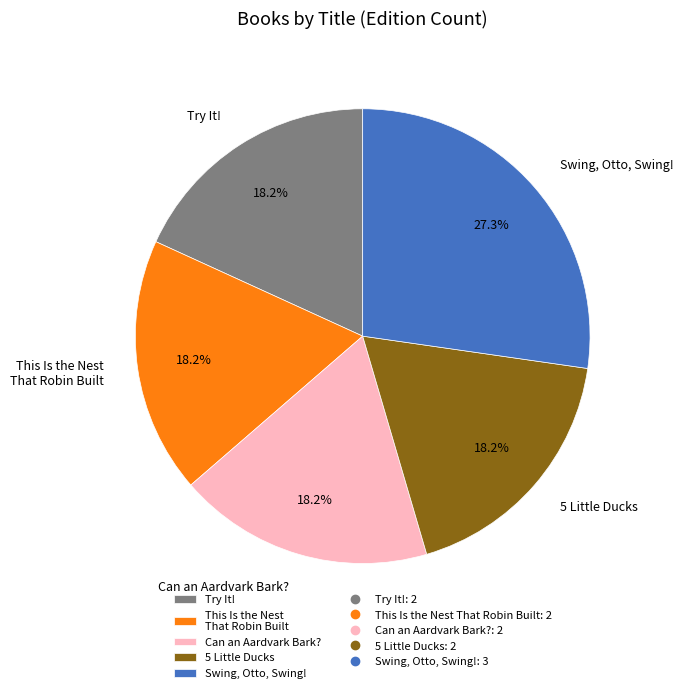

To the nearest percent, what percentage of the pie is Try It!?

18%